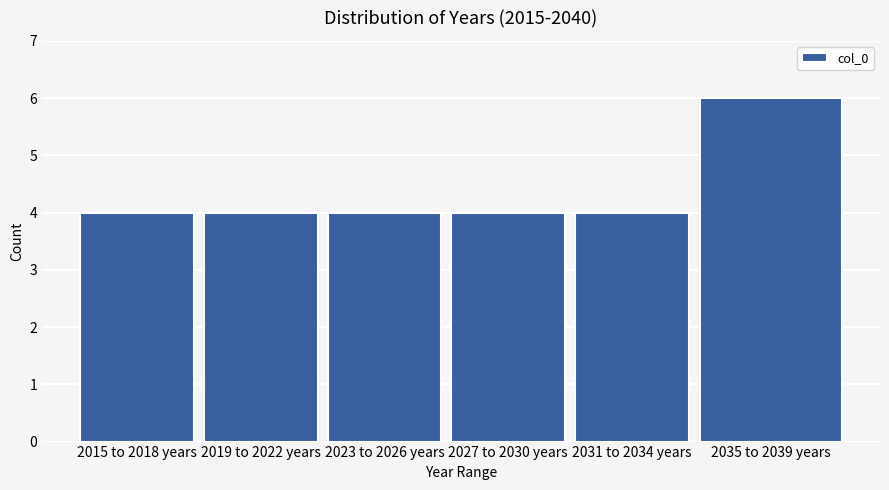

Reading right to left, transcribe all the data shown in this chart.

6	4	4	4	4	4